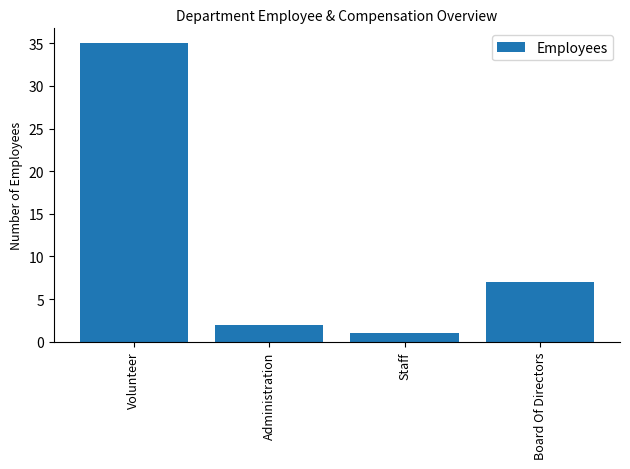

What is the sum of the values at Administration and Volunteer?

37